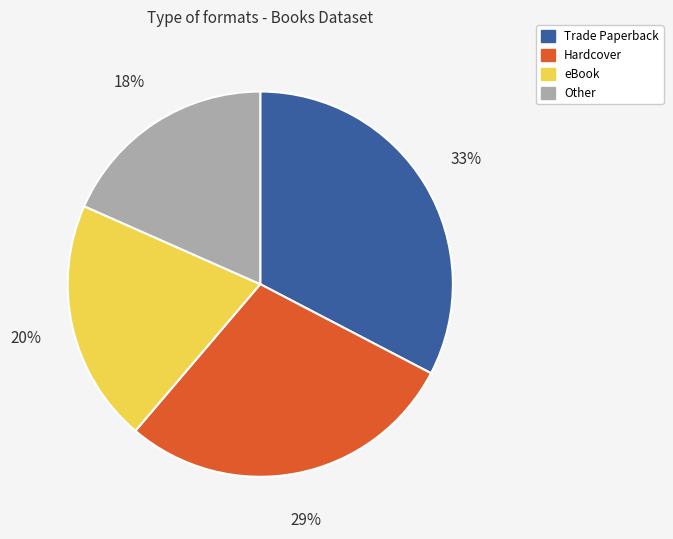

Is there any slice that represents more than half of the pie?

No